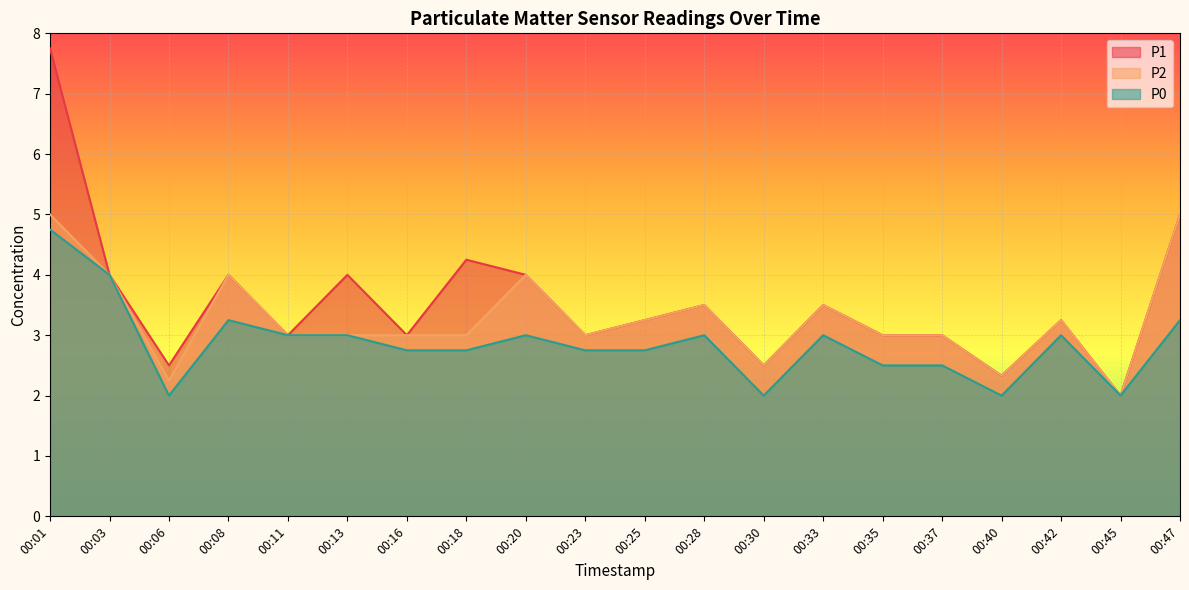

Reading left to right, extract all data points from this chart.

P1: 00:01=7.8	00:03=4.0	00:06=2.5	00:08=4.0	00:11=3.0	00:13=4.0	00:16=3.0	00:18=4.2	00:20=4.0	00:23=3.0	00:25=3.2	00:28=3.5	00:30=2.5	00:33=3.5	00:35=3.0	00:37=3.0	00:40=2.3	00:42=3.2	00:45=2.0	00:47=5.0
P2: 00:01=5.0	00:03=4.0	00:06=2.2	00:08=4.0	00:11=3.0	00:13=3.0	00:16=3.0	00:18=3.0	00:20=4.0	00:23=3.0	00:25=3.2	00:28=3.5	00:30=2.5	00:33=3.5	00:35=3.0	00:37=3.0	00:40=2.3	00:42=3.2	00:45=2.0	00:47=5.0
P0: 00:01=4.8	00:03=4.0	00:06=2.0	00:08=3.2	00:11=3.0	00:13=3.0	00:16=2.8	00:18=2.8	00:20=3.0	00:23=2.8	00:25=2.8	00:28=3.0	00:30=2.0	00:33=3.0	00:35=2.5	00:37=2.5	00:40=2.0	00:42=3.0	00:45=2.0	00:47=3.2